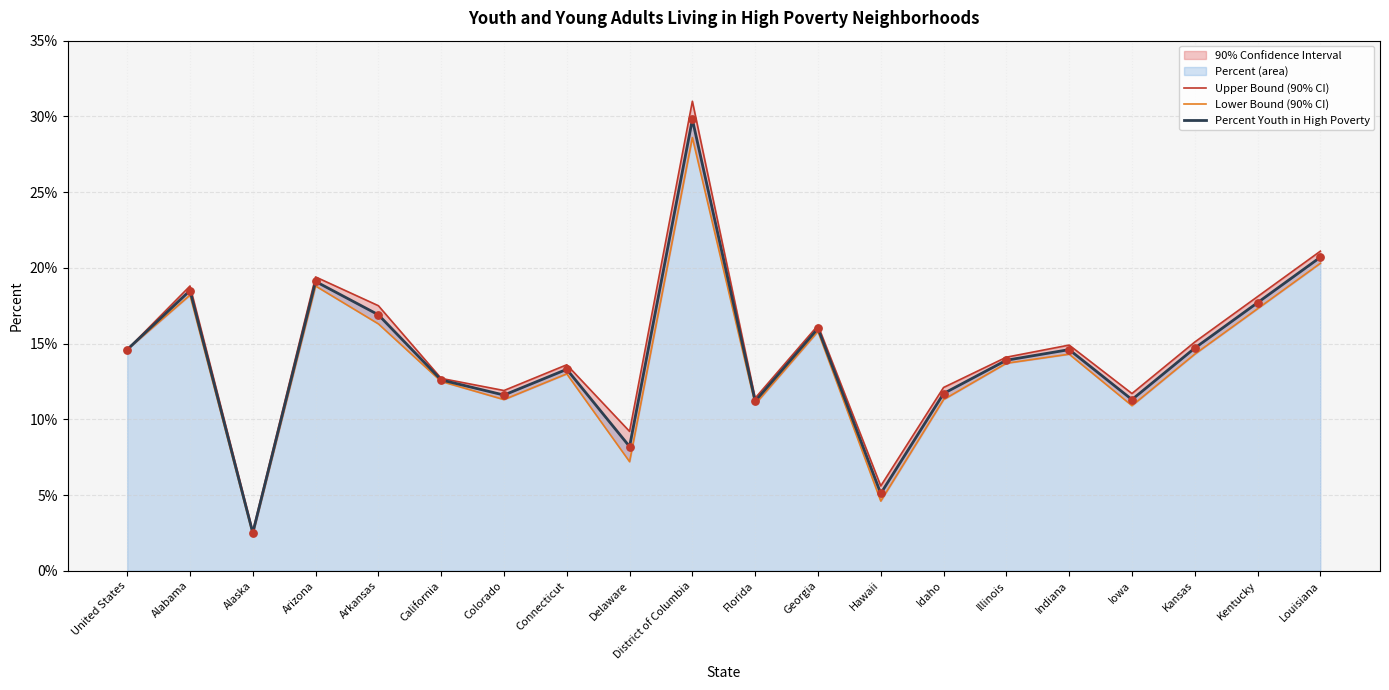

Which series reaches the maximum Y coordinate?

Upper Bound (90% CI)